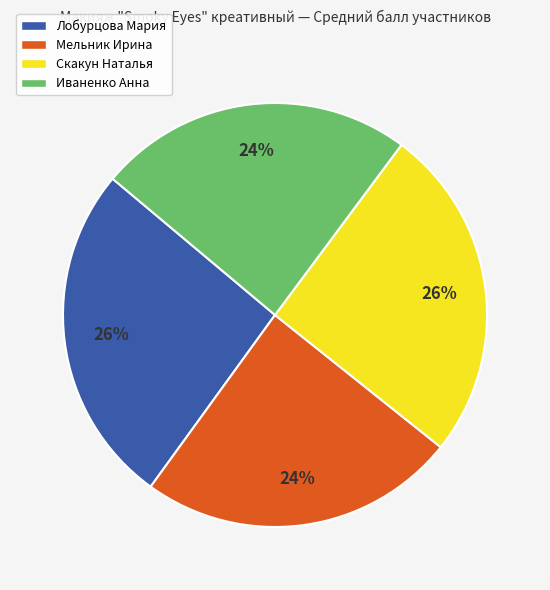

Combined, do Иваненко Анна and Мельник Ирина account for over 50%?

No